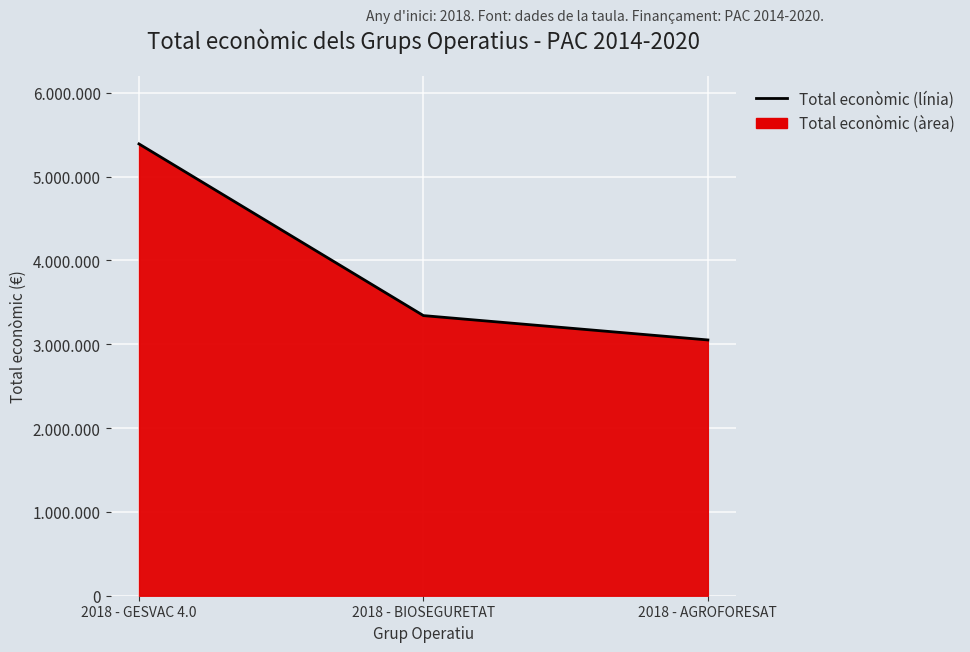

True or false: the data shows 3342252 at 2018 - BIOSEGURETAT.

True